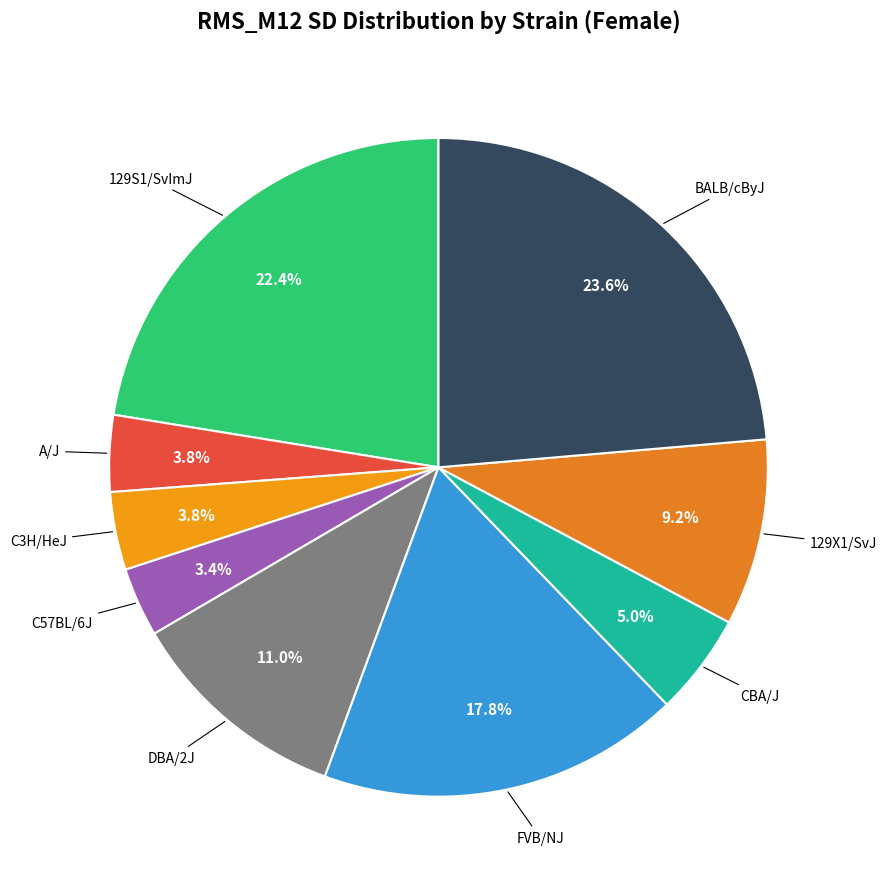

How much of the chart is everything except A/J?

96.2%